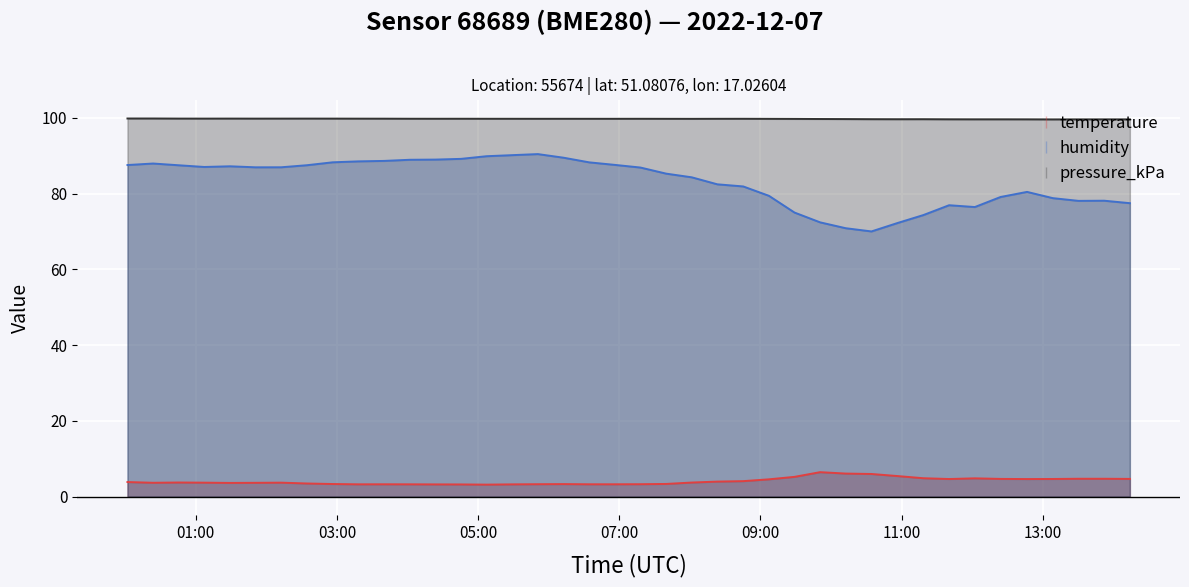

Where is temperature nearest to the value 4?

2022-12-07T08:23:22